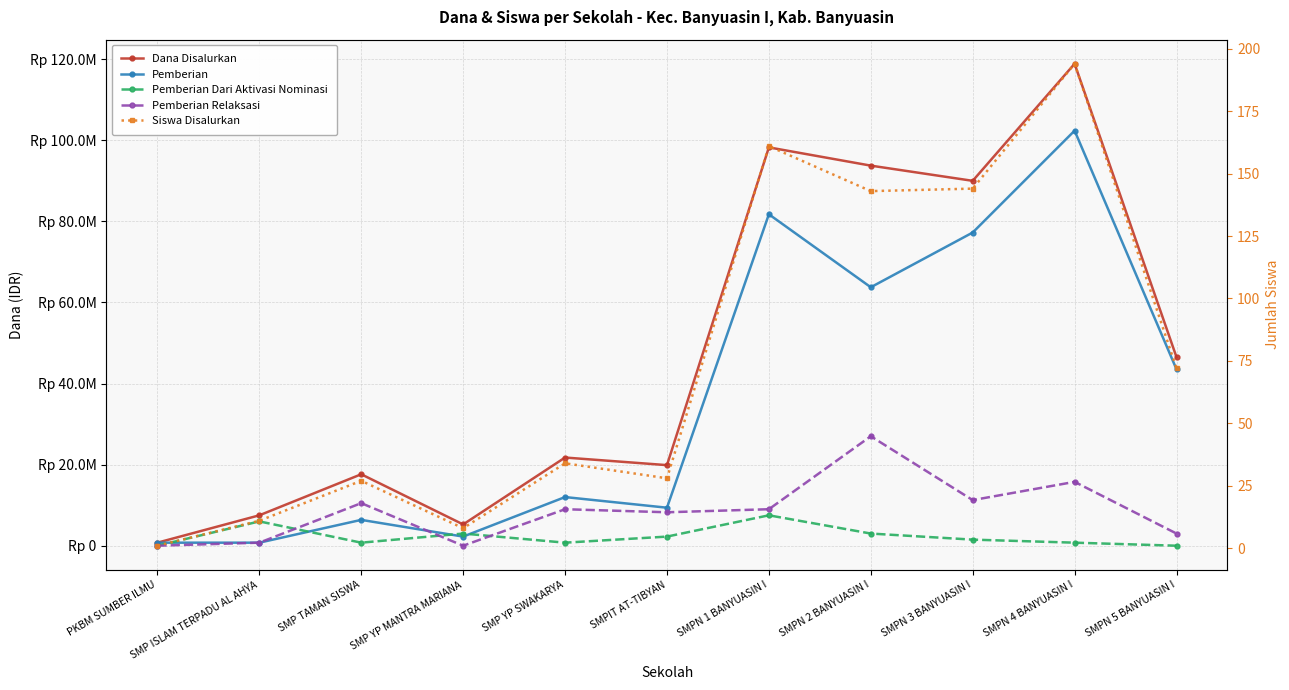

Which category has the lowest value in the Siswa Disalurkan series?

PKBM SUMBER ILMU